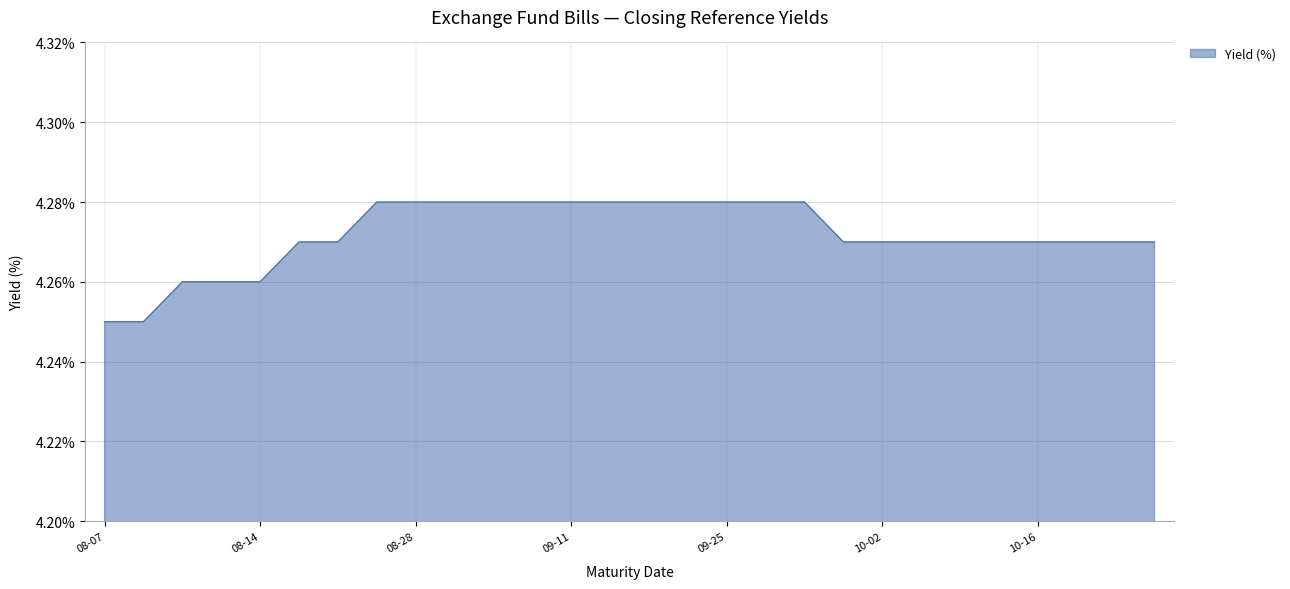

Between 09-25 and 10-02, which is larger?

09-25